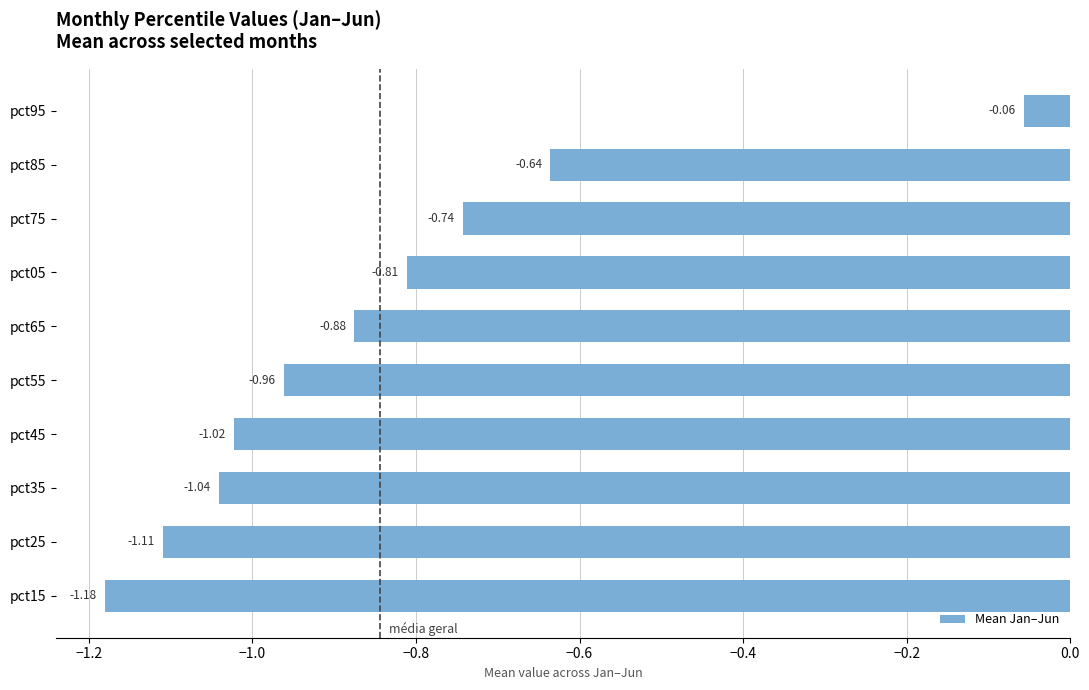

Rank the categories by value from lowest to highest.

pct15, pct25, pct35, pct45, pct55, pct65, pct05, pct75, pct85, pct95